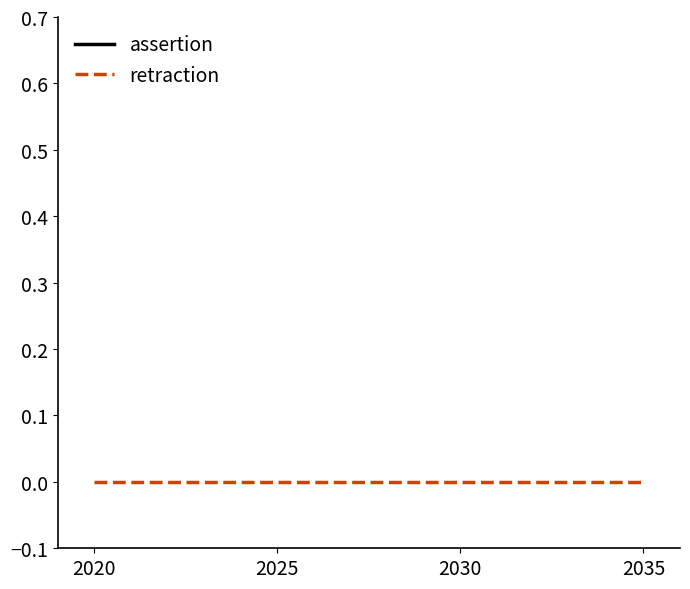

At which label is retraction closest to 0?

2020